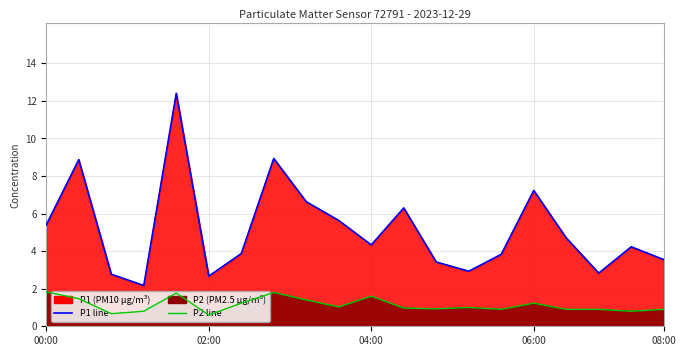

The value of P2 line at 17 is 1.6. True or false?

False